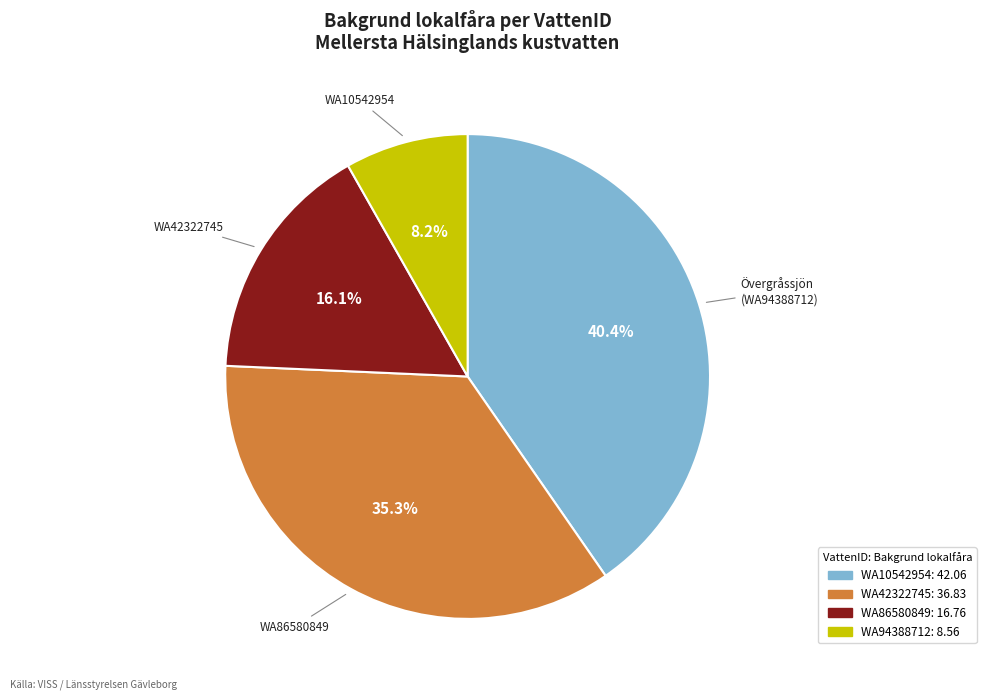

Is there any slice that represents more than half of the pie?

No